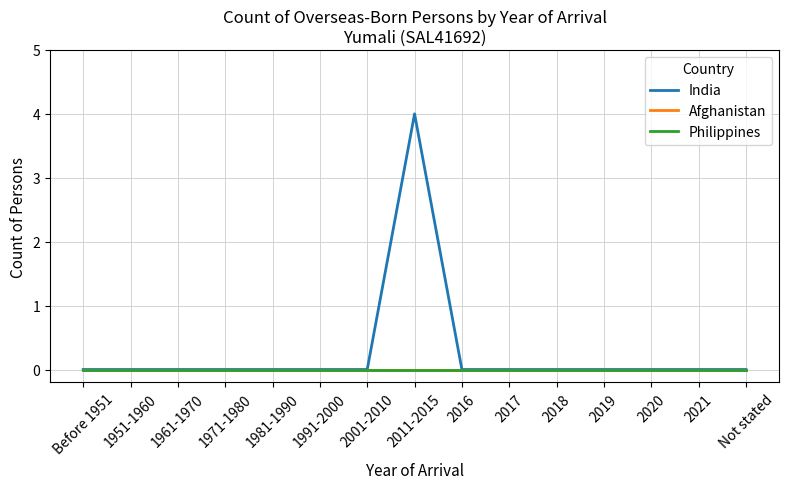

Is the value of Philippines at 2019 greater than the value of Afghanistan at 2021?

No